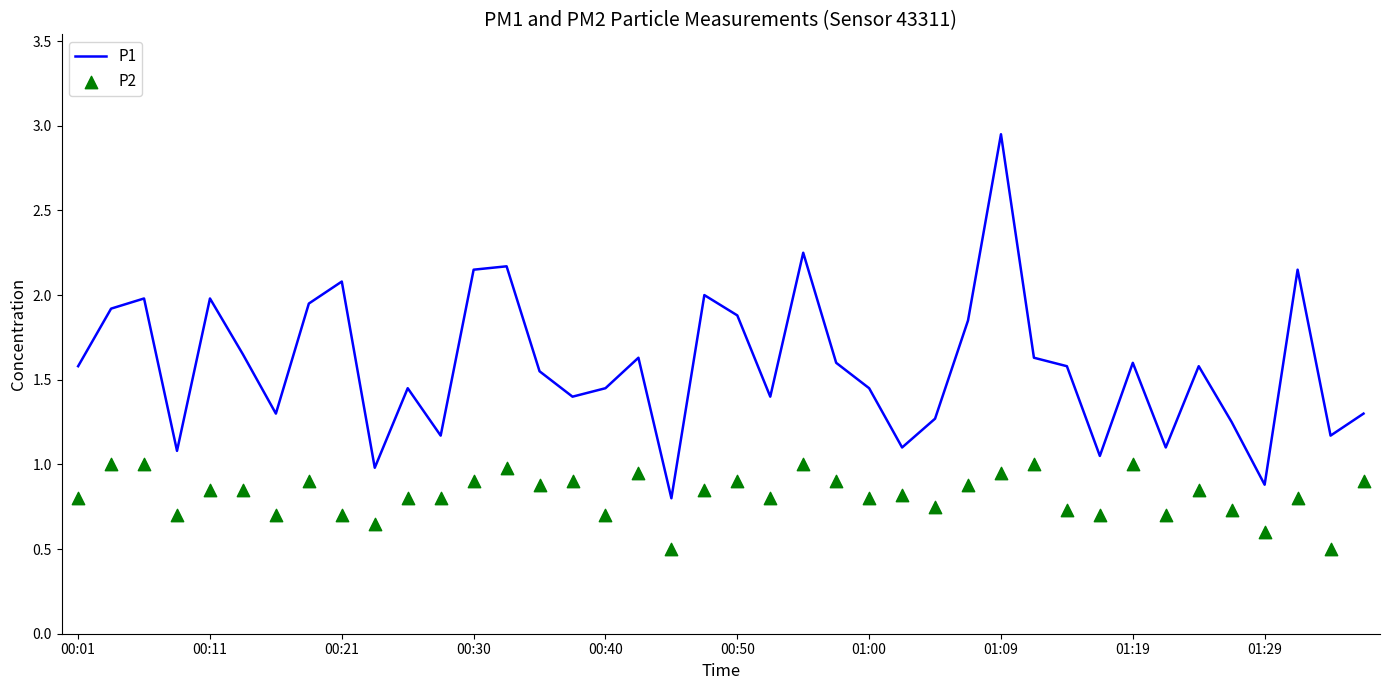

Which series has the largest Y range (max minus min)?

P1